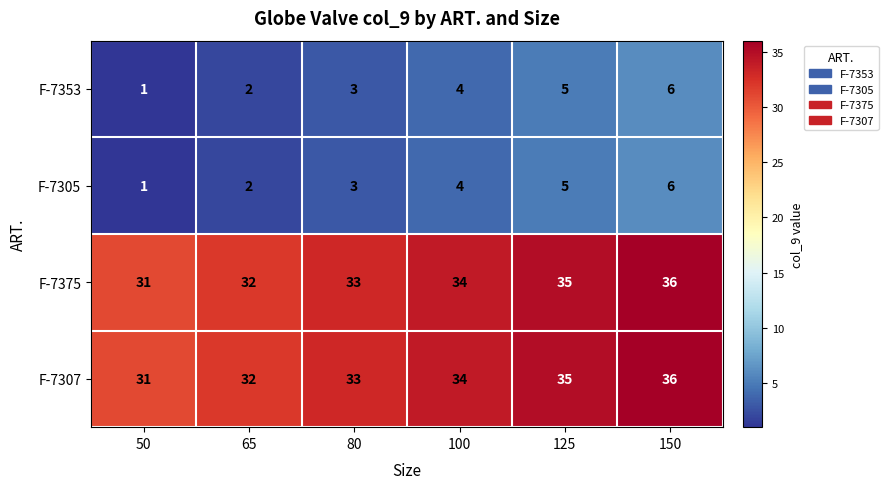

Where is F-7305 nearest to the value 3?

80